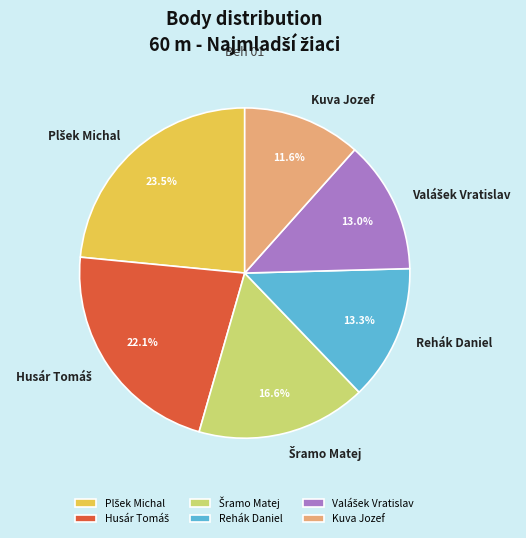

What is the smallest slice in the pie chart?

Kuva Jozef